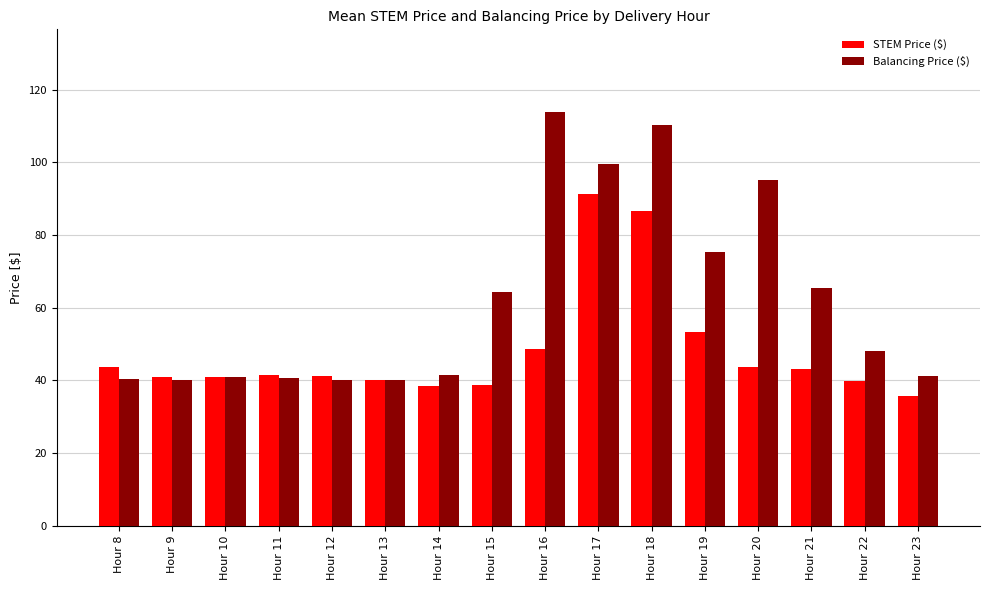

The value of STEM Price ($) at Hour 15 is 62.4. True or false?

False